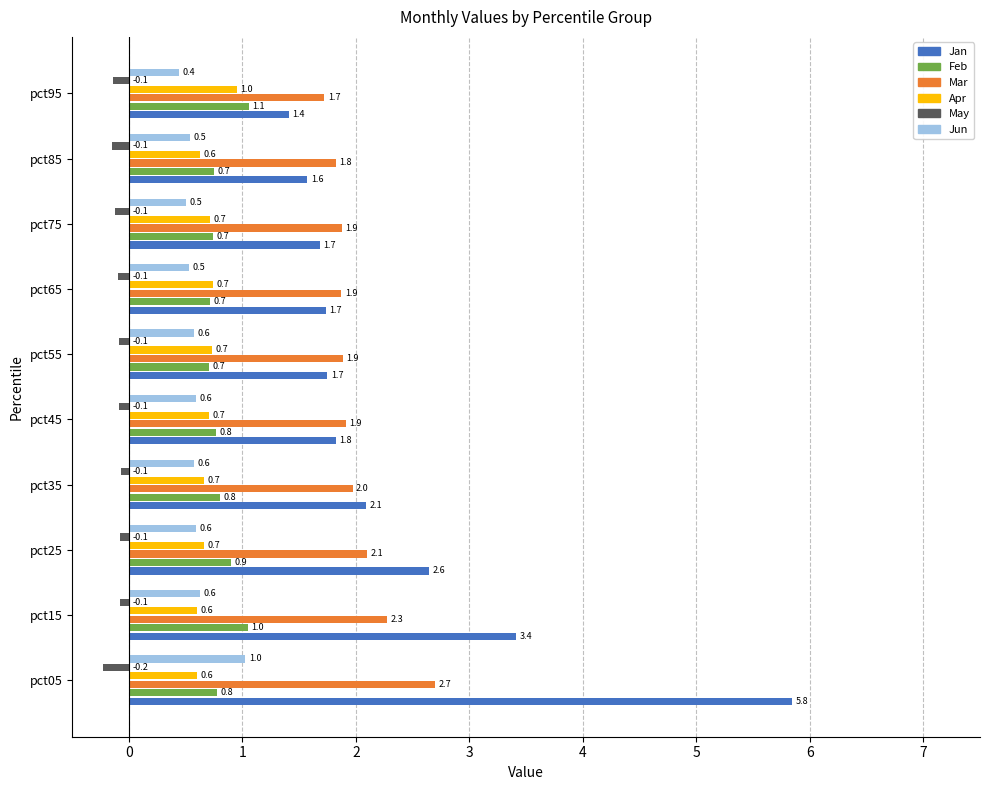

Between pct35 and pct55, which series saw the biggest shift?

Jan